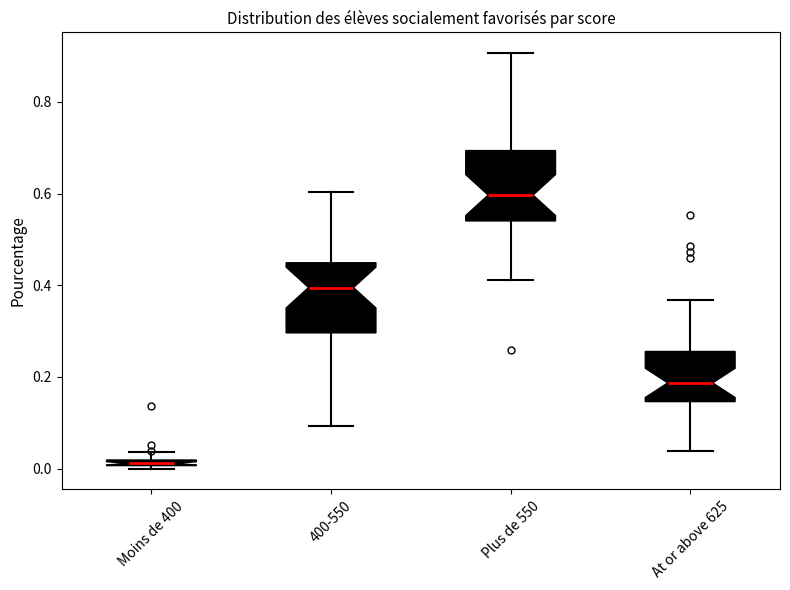

Which box has the lowest median line?

Moins de 400